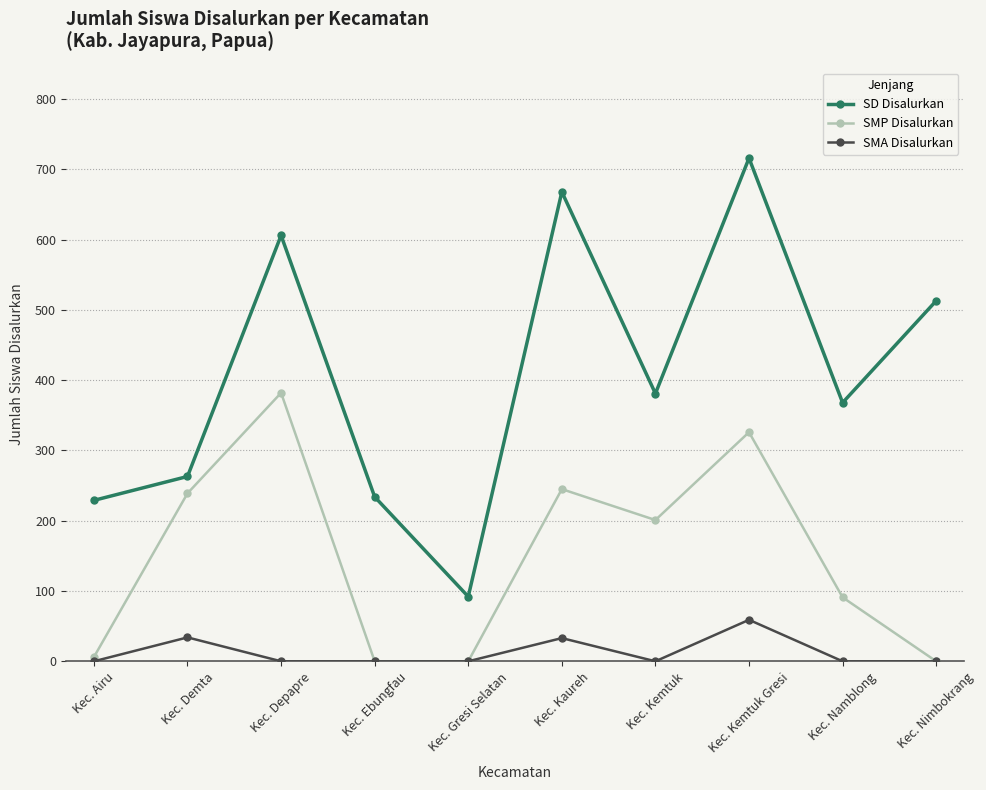

What is the sum of all SMA Disalurkan values?

126